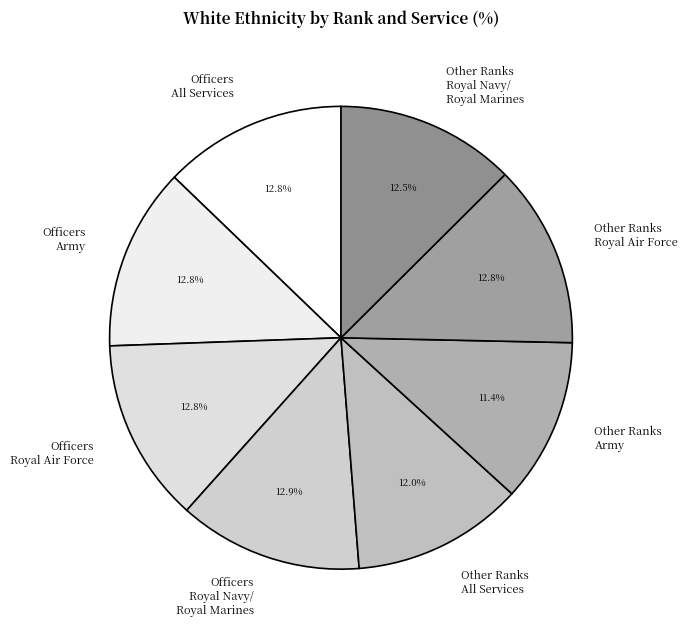

Does Officers All Services represent more than half of the total?

No